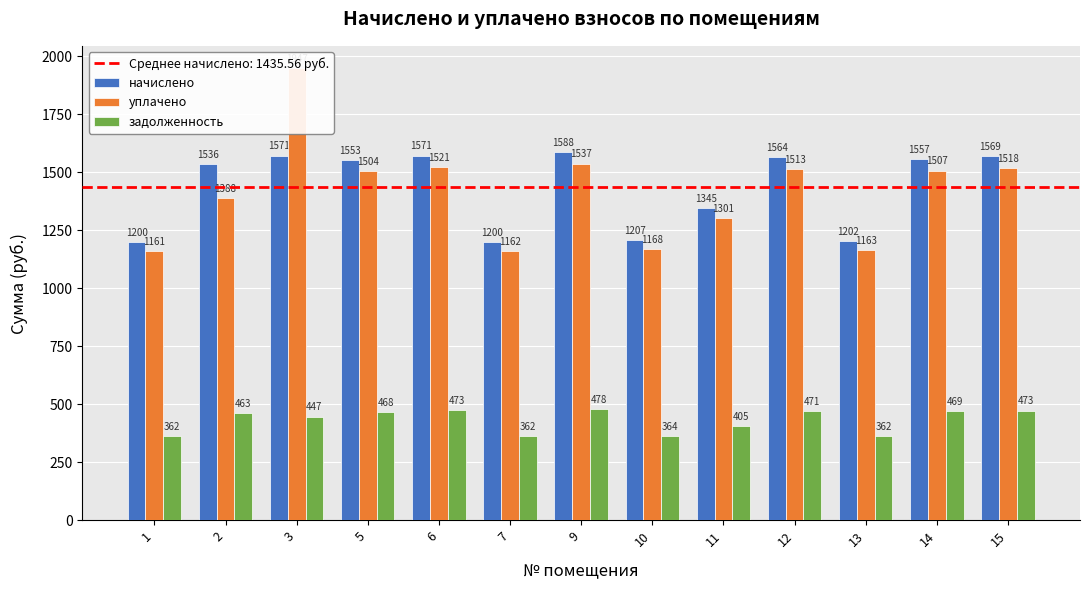

Which series has the widest spread of values?

уплачено